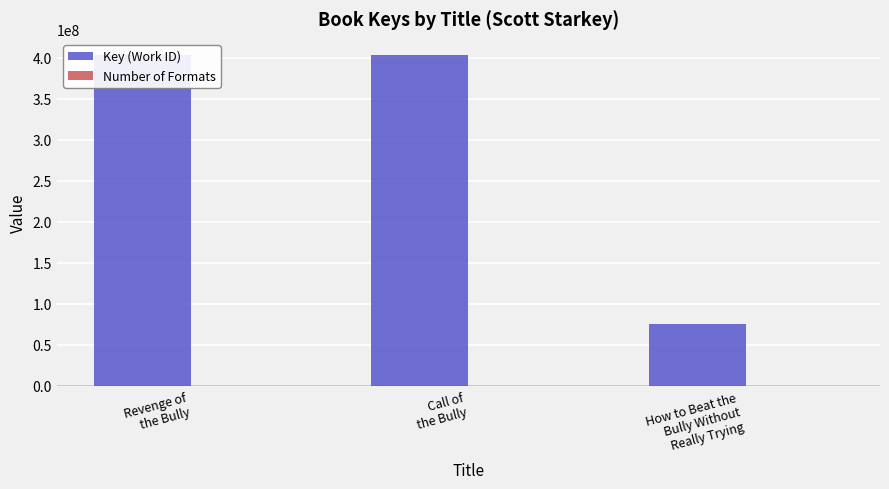

List the series in order of their overall mean, lowest first.

Number of Formats, Key (Work ID)